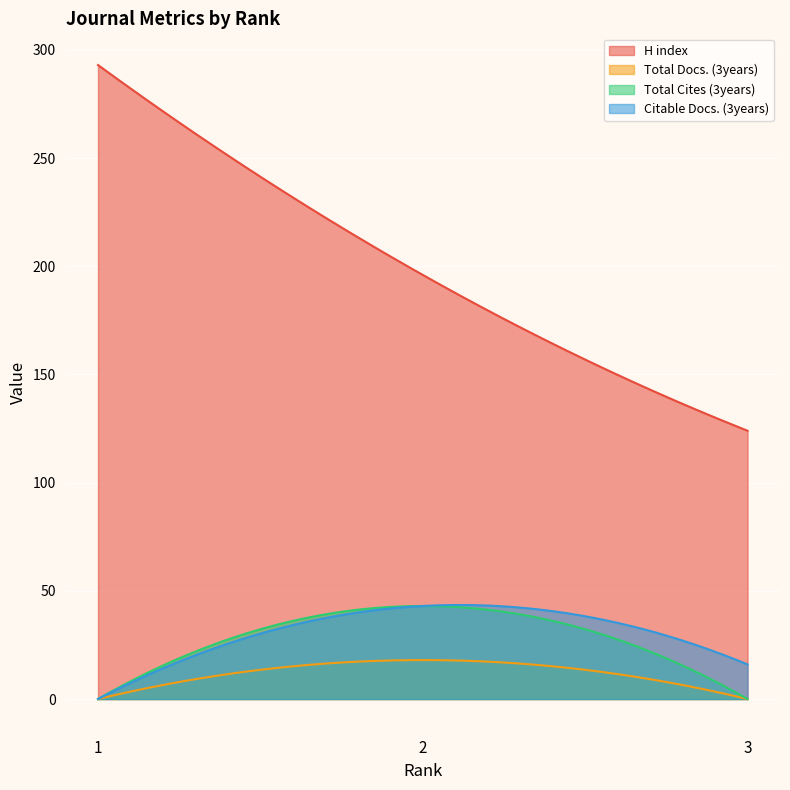

Reading left to right, list all the values displayed in this chart.

H index: 1=293	2=196	3=124
Total Docs. (3years): 1=0	2=18	3=0
Total Cites (3years): 1=0	2=43	3=0
Citable Docs. (3years): 1=0	2=43	3=16